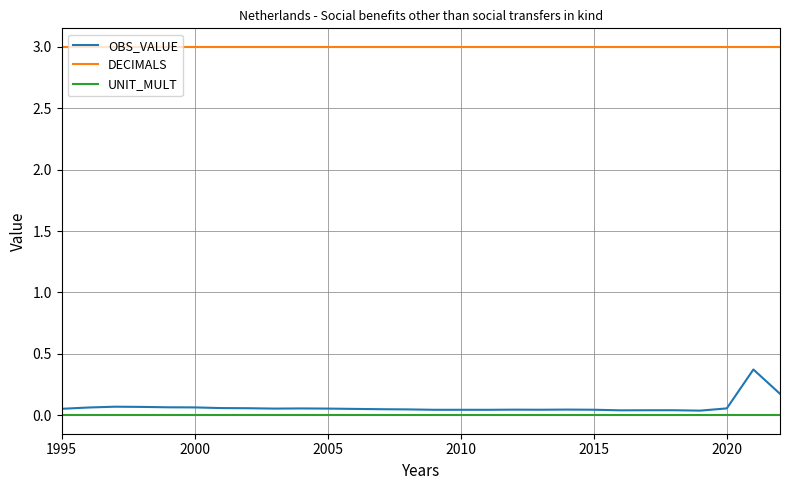

Which series has the largest range (max minus min)?

OBS_VALUE